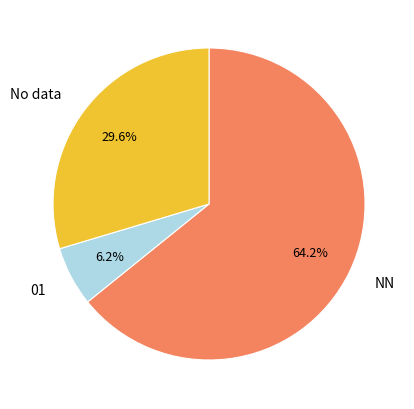

What portion of the pie excludes 01?

93.8%